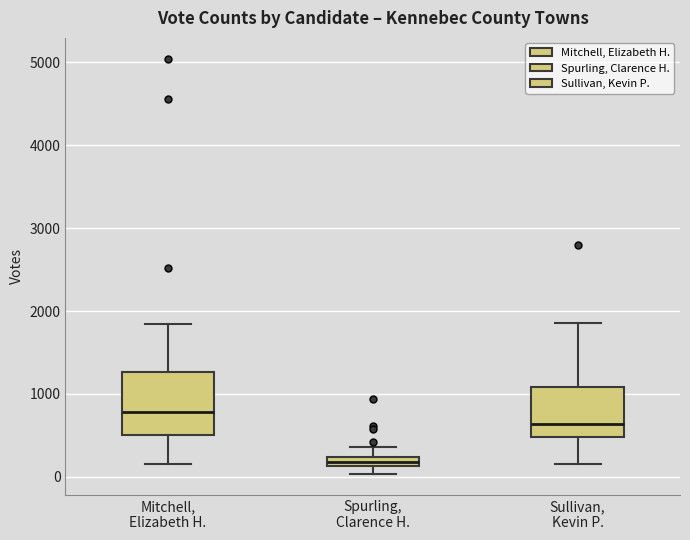

Which box has the lowest median line?

Spurling, Clarence H.